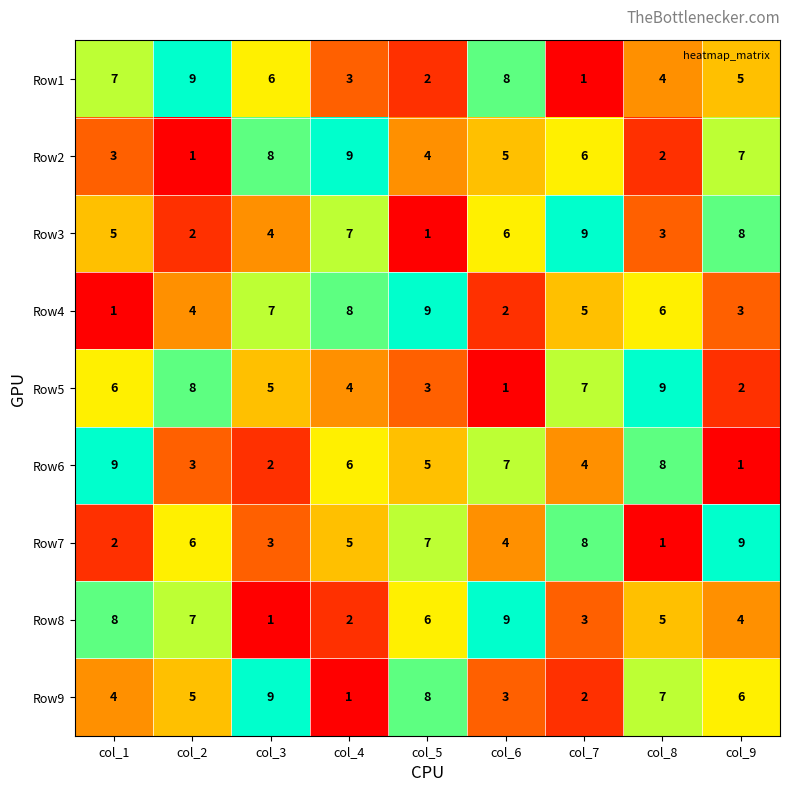

The value of Row6 at col_5 is 5. True or false?

True